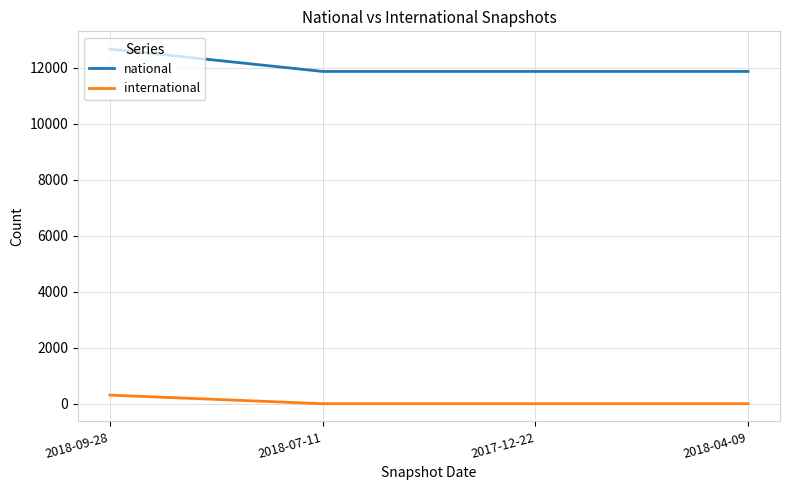

Which series changed the most between 2018-09-28 and 2018-07-11?

national